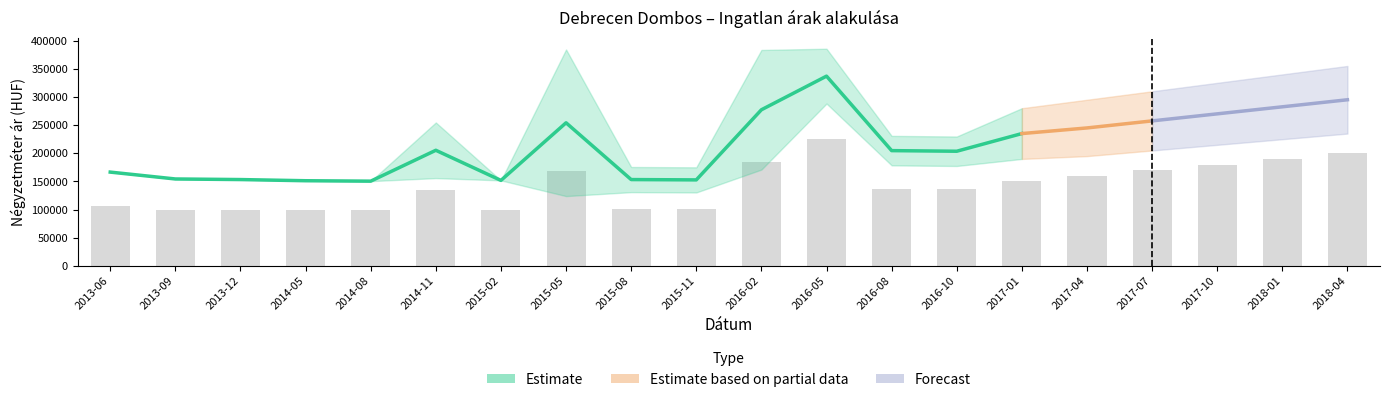

What is the sum of all Szórás alsó határ values?

3550281